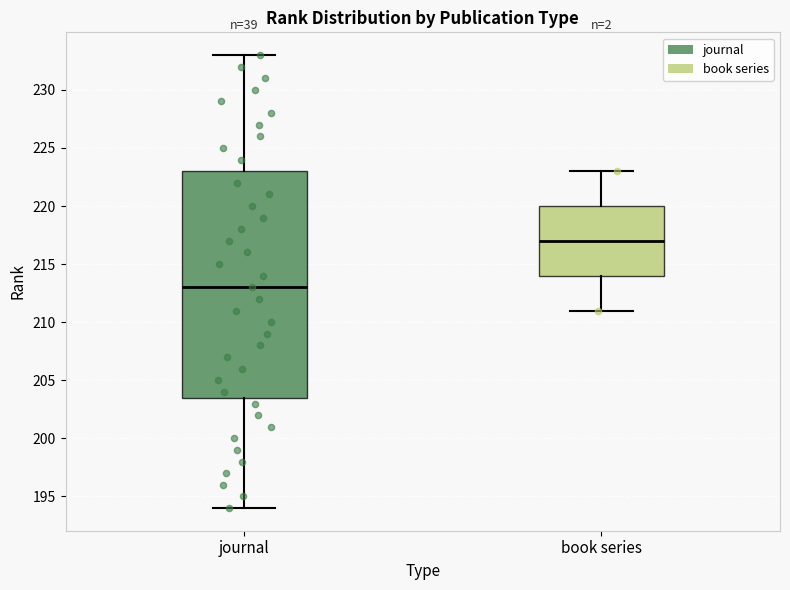

Comparing the boxes themselves (not the whiskers), which one is the tallest?

journal